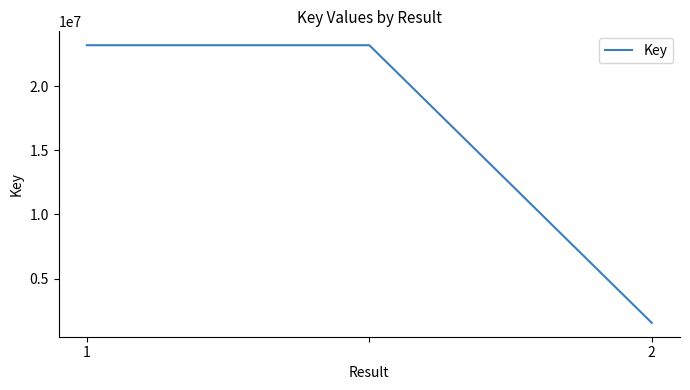

What is the smallest value displayed?

1547886